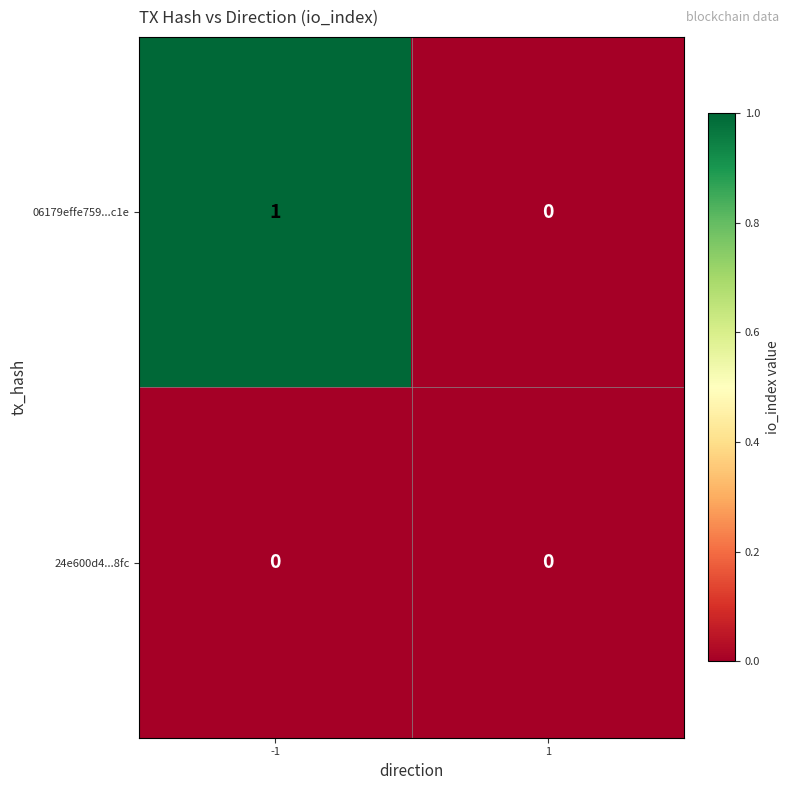

At which category does the chart reach its peak across all series?

-1